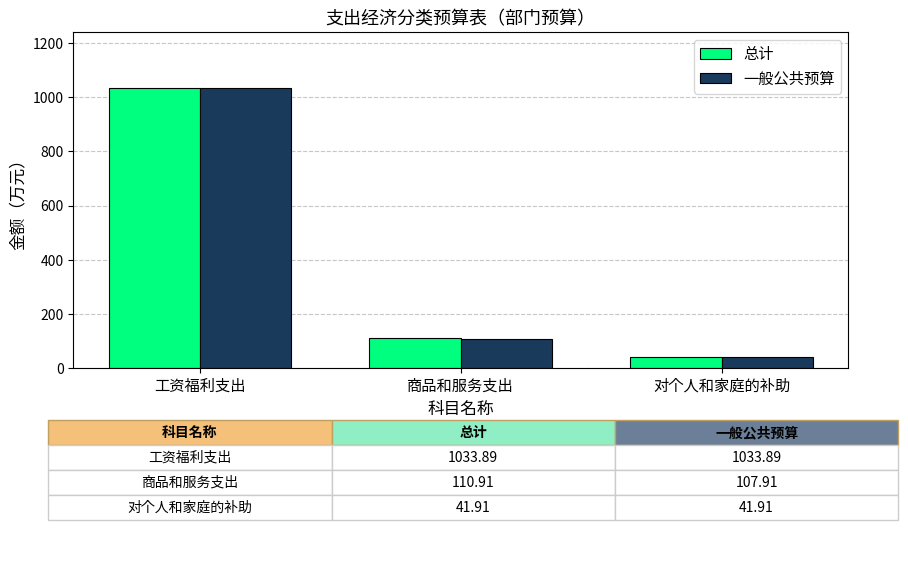

What is the sum of the 总计 values at 对个人和家庭的补助 and 商品和服务支出?

152.8